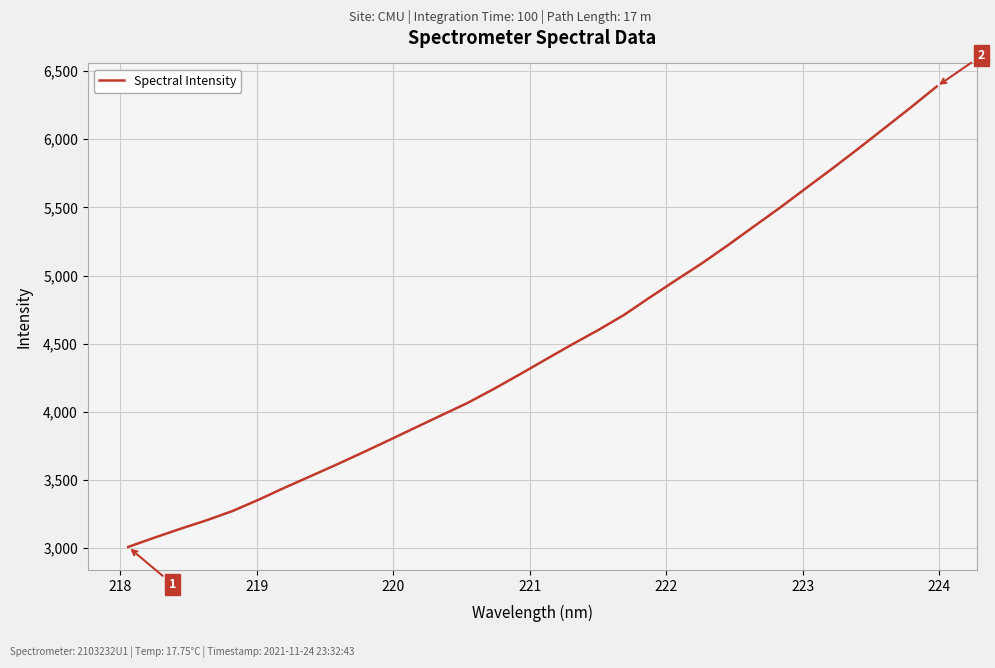

Reading left to right, list all the values displayed in this chart.

3007.5	3074.8	3140.4	3202.7	3271.2	3354.4	3442.9	3527.8	3613.4	3701.7	3791.7	3883.0	3973.9	4064.2	4166.4	4273.7	4383.8	4493.0	4598.0	4710.4	4840.2	4966.5	5090.8	5224.3	5362.5	5500.1	5643.7	5786.1	5932.8	6082.7	6233.1	6387.8